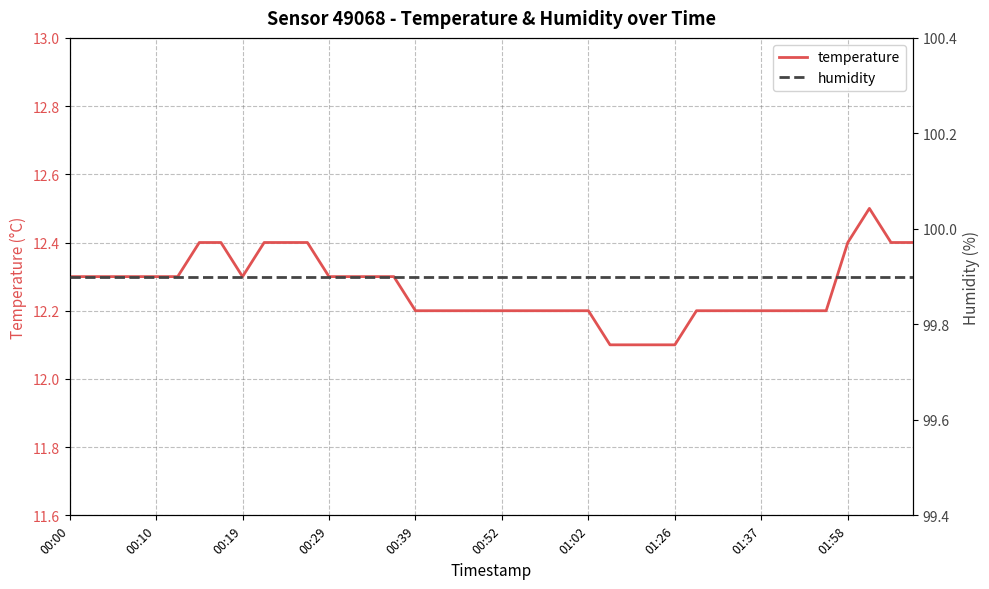

Reading left to right, transcribe all the data shown in this chart.

temperature: 12.3	12.3	12.3	12.3	12.3	12.3	12.4	12.4	12.3	12.4	12.4	12.4	12.3	12.3	12.3	12.3	12.2	12.2	12.2	12.2	12.2	12.2	12.2	12.2	12.2	12.1	12.1	12.1	12.1	12.2	12.2	12.2	12.2	12.2	12.2	12.2	12.4	12.5	12.4	12.4
humidity: 99.9	99.9	99.9	99.9	99.9	99.9	99.9	99.9	99.9	99.9	99.9	99.9	99.9	99.9	99.9	99.9	99.9	99.9	99.9	99.9	99.9	99.9	99.9	99.9	99.9	99.9	99.9	99.9	99.9	99.9	99.9	99.9	99.9	99.9	99.9	99.9	99.9	99.9	99.9	99.9